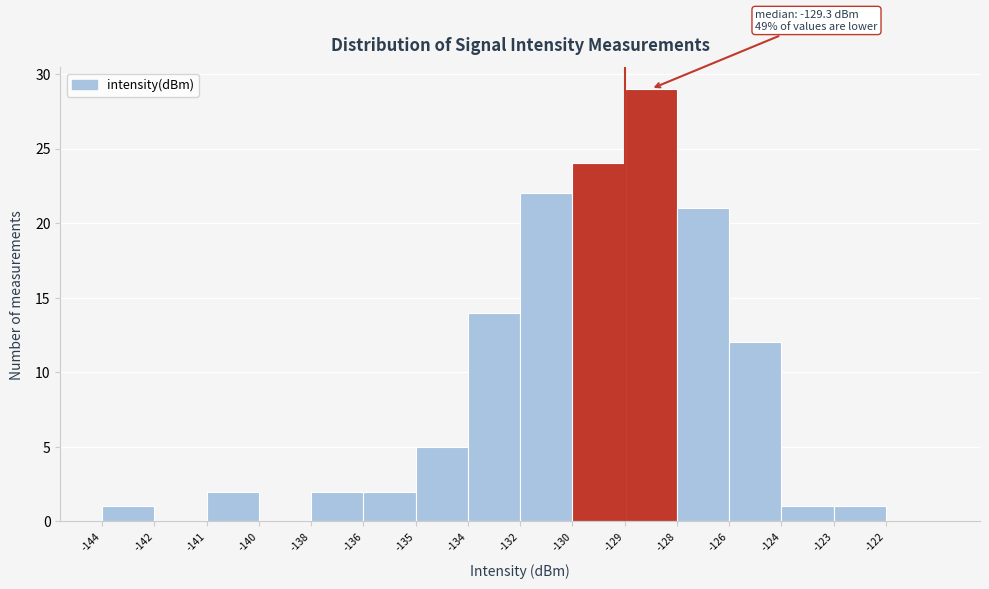

Reading left to right, transcribe all the data shown in this chart.

-144=1	-142=0	-141=2	-140=0	-138=2	-136=2	-135=5	-134=14	-132=22	-130=24	-129=29	-128=21	-126=12	-124=1	-123=1	-122=0